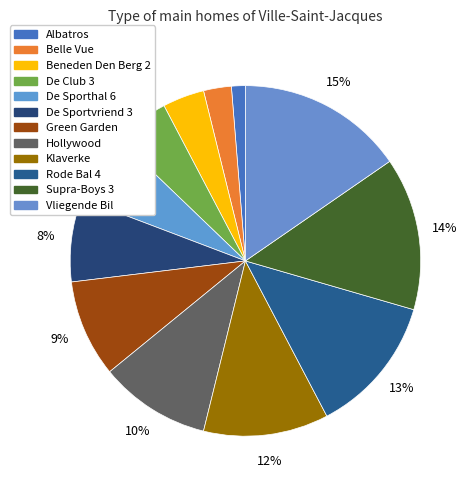

Does Albatros represent more than half of the total?

No